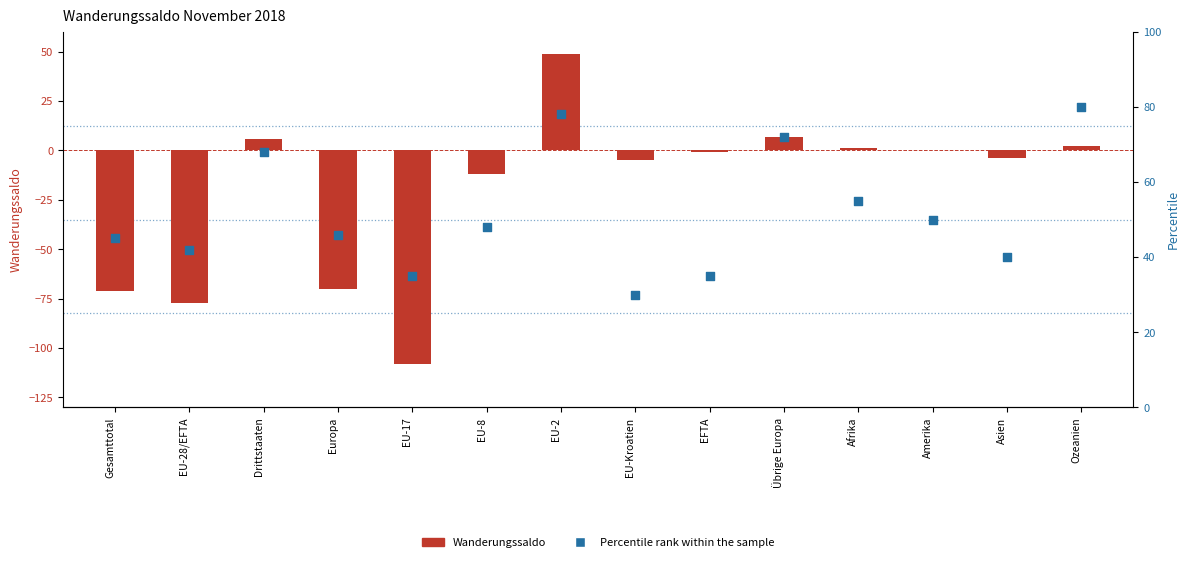

What is the total value across all series at EFTA?

34